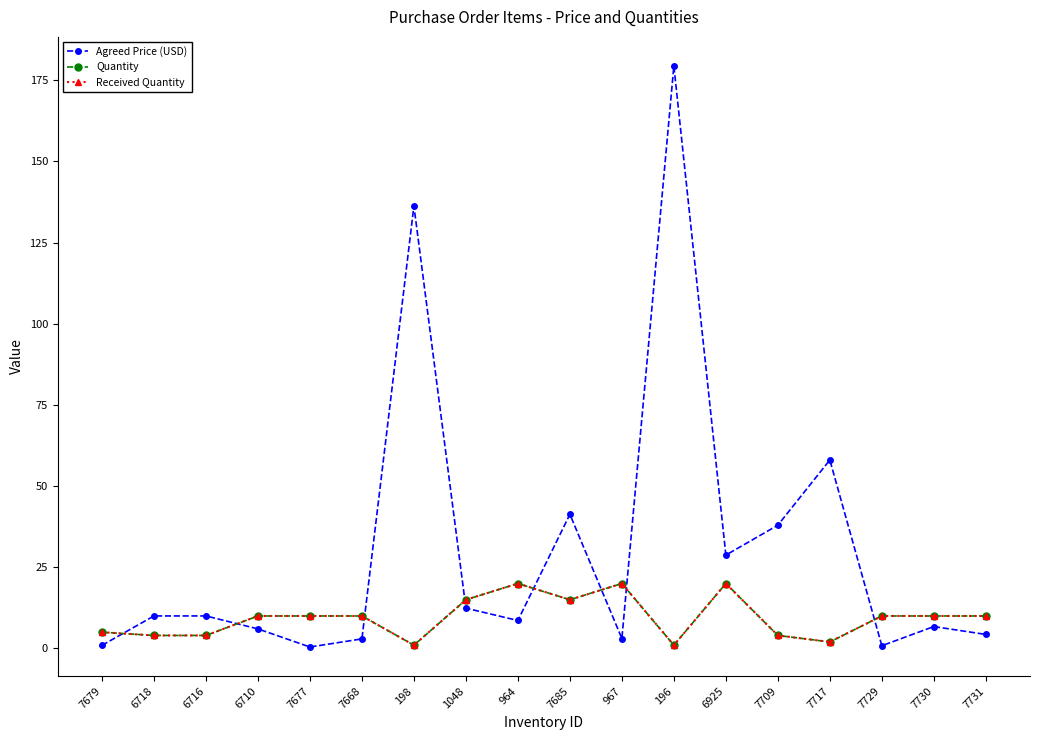

Is this an area chart (filled region under the line)?

No